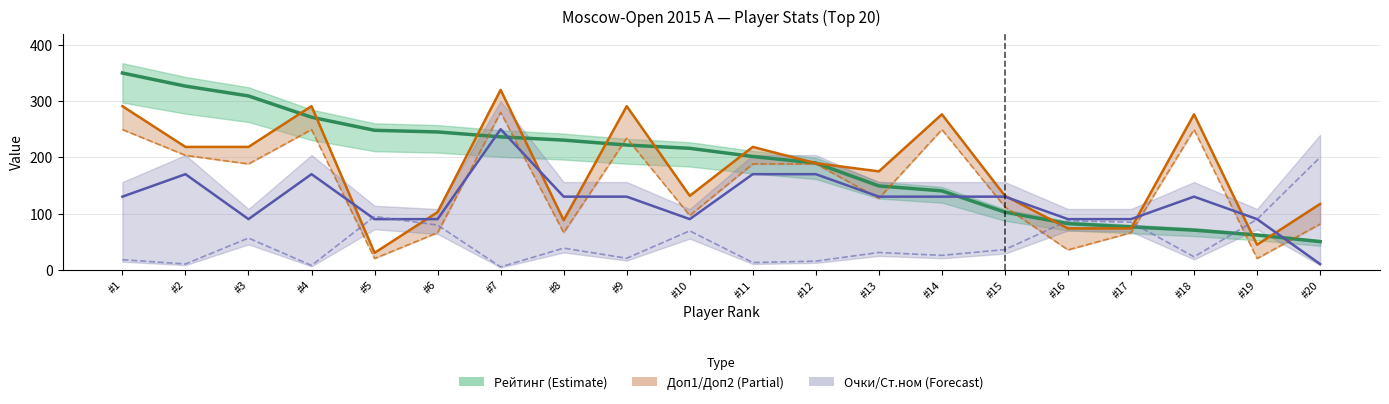

Which category has the lowest value in the Очки series?

#20